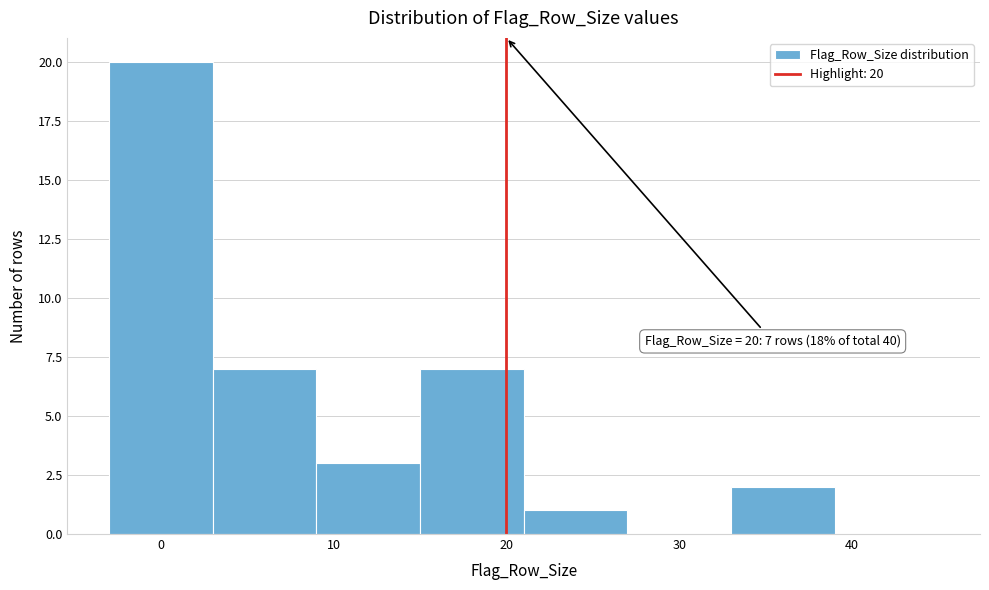

Over which range of the x-axis is the bar tallest?

-3 to 3